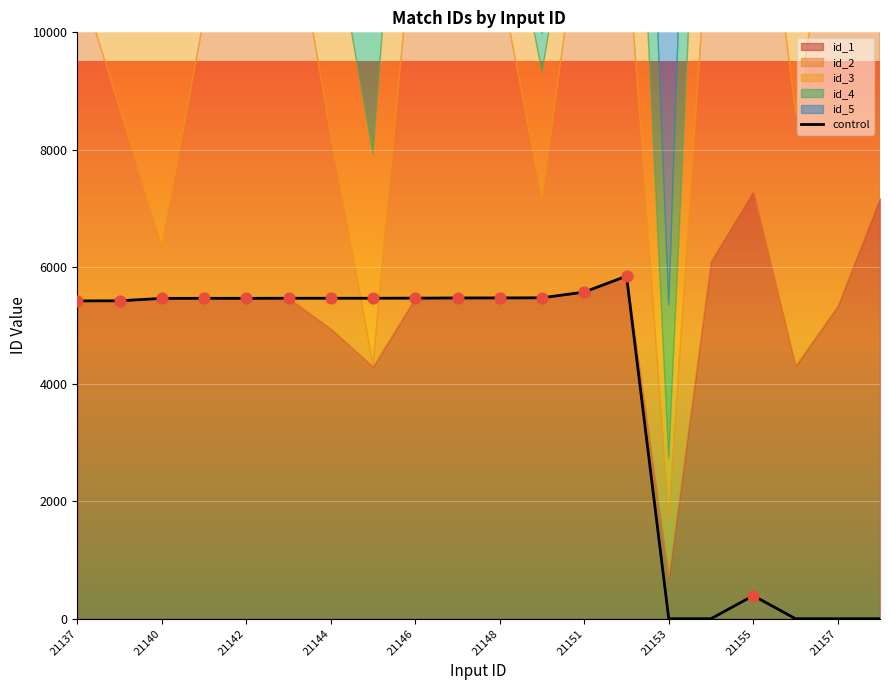

Which has a higher value, 13 or 19?

13